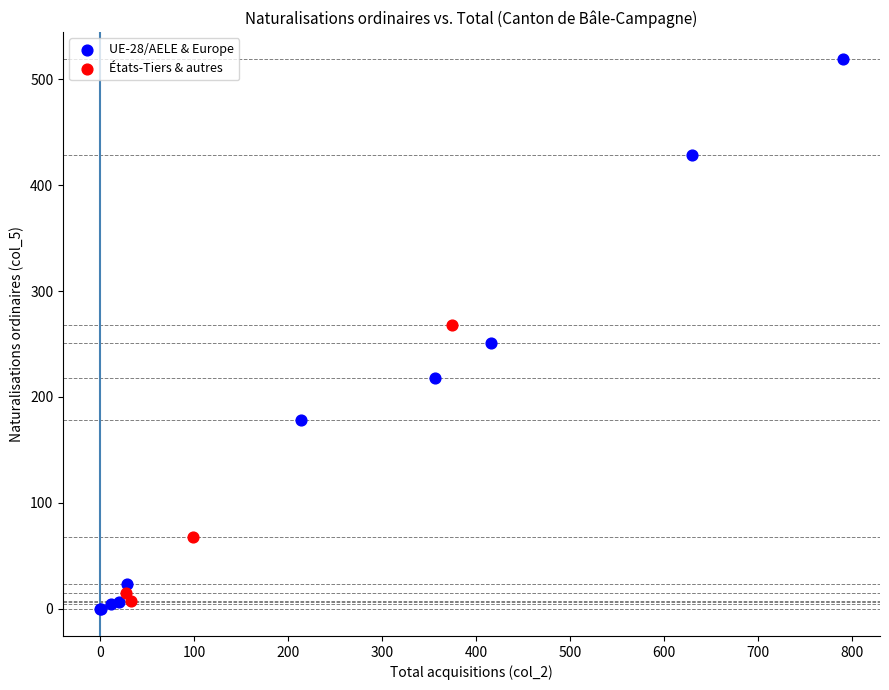

Which series has the largest Y range (max minus min)?

UE-28/AELE & Europe